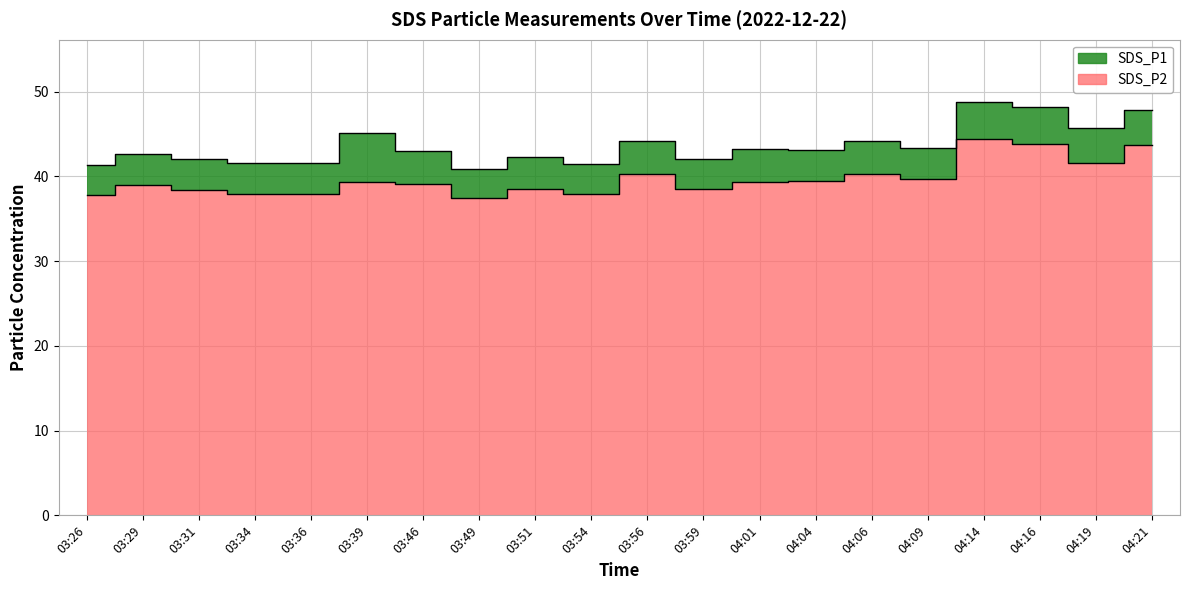

What is the lowest value of the SDS_P1 series?

40.9